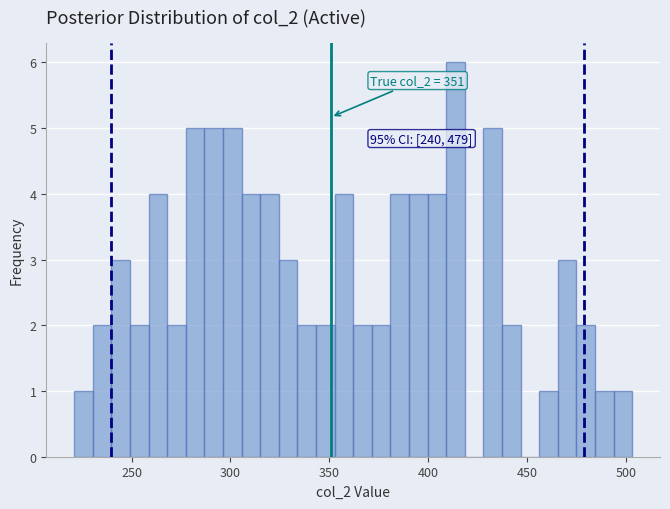

Around what value on the x-axis is the tallest bar? Give the approximate position of its centre, as read against the axis.

415